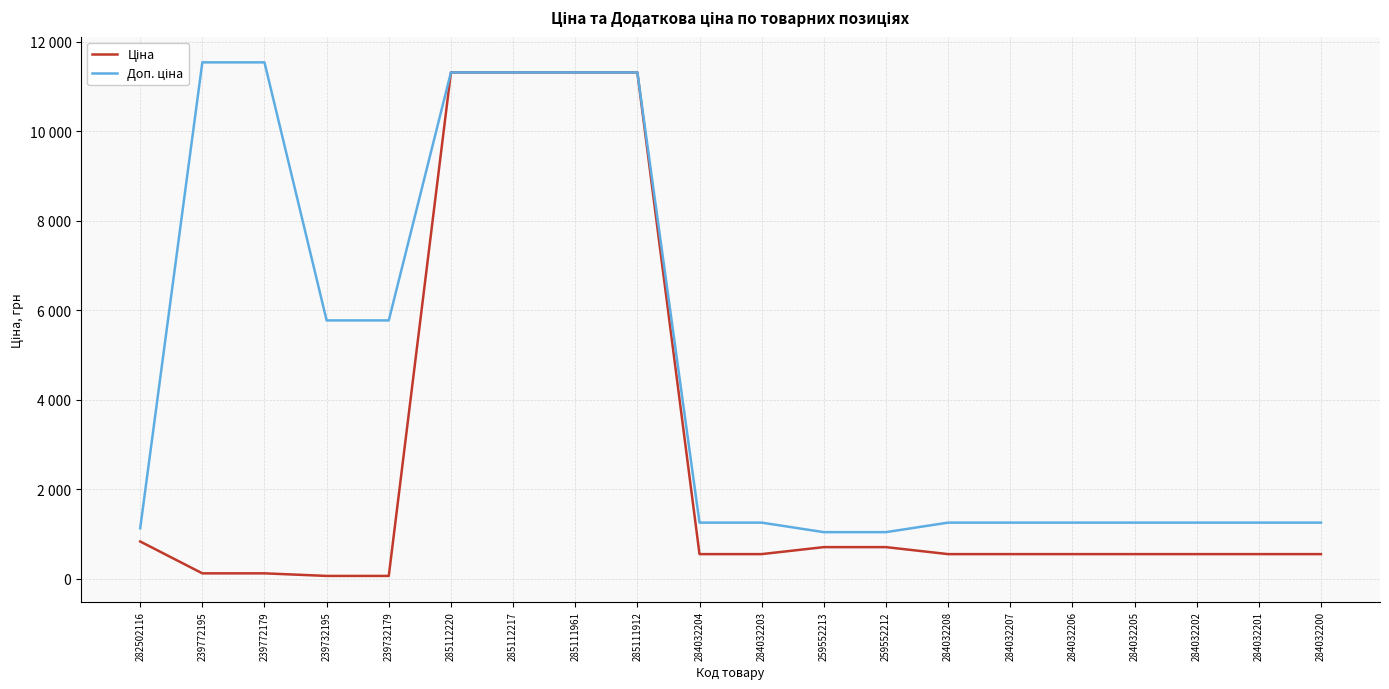

Between 282502116 and 239772179, which series saw the biggest shift?

Доп. ціна